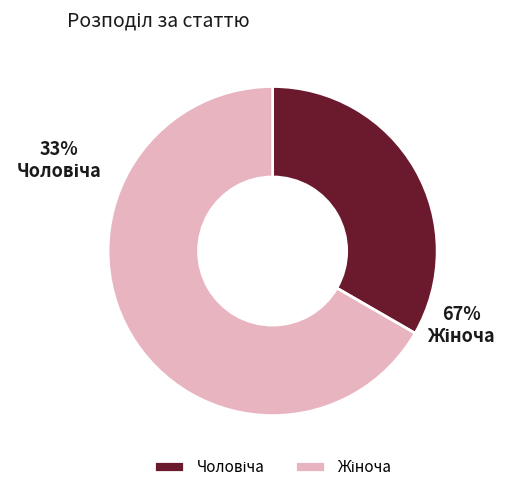

Which category accounts for the majority?

Жіноча